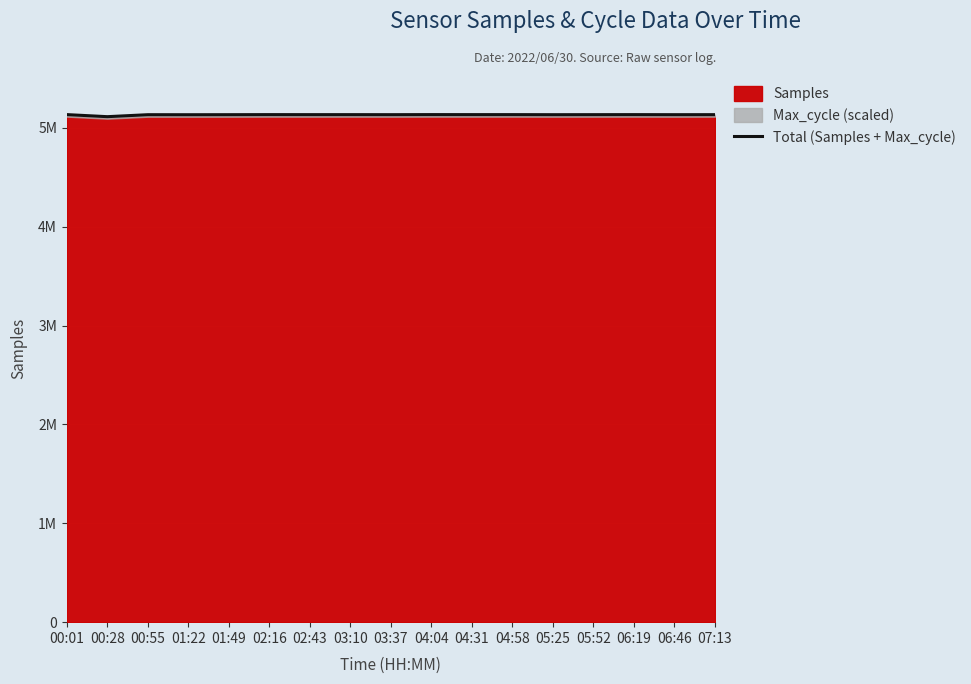

The chart shows a value of 2155761.9 at 01:49. True or false?

False